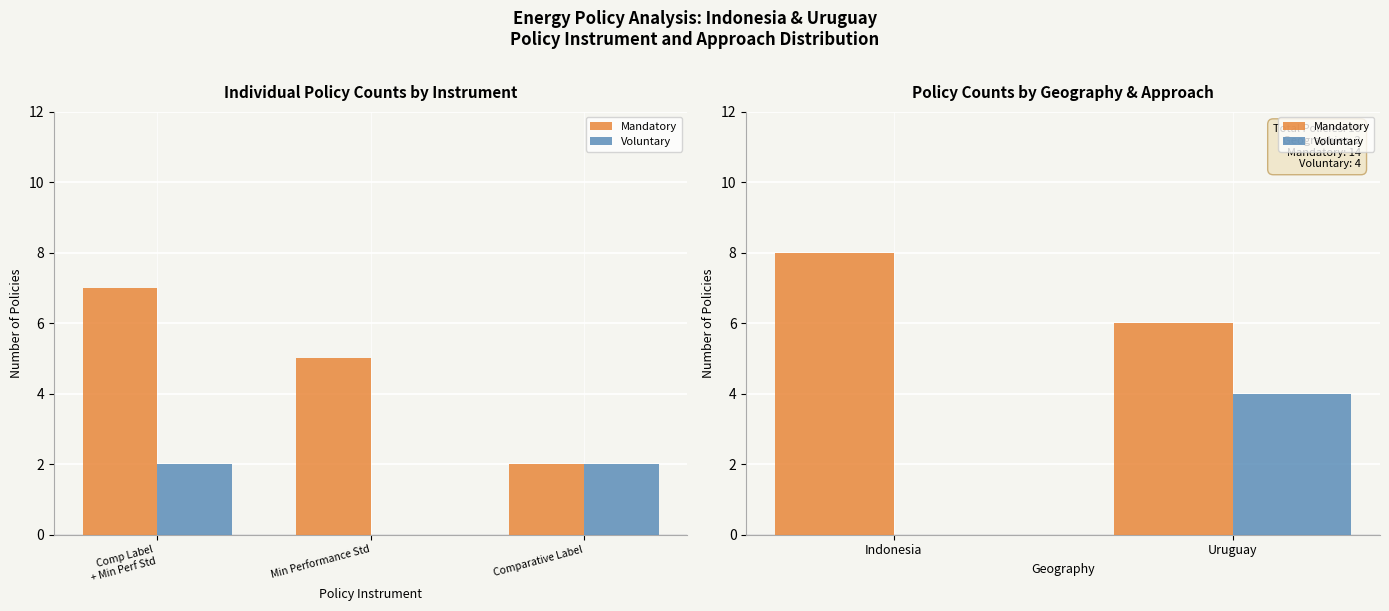

Count the Mandatory values in the range 6 to 8.

2